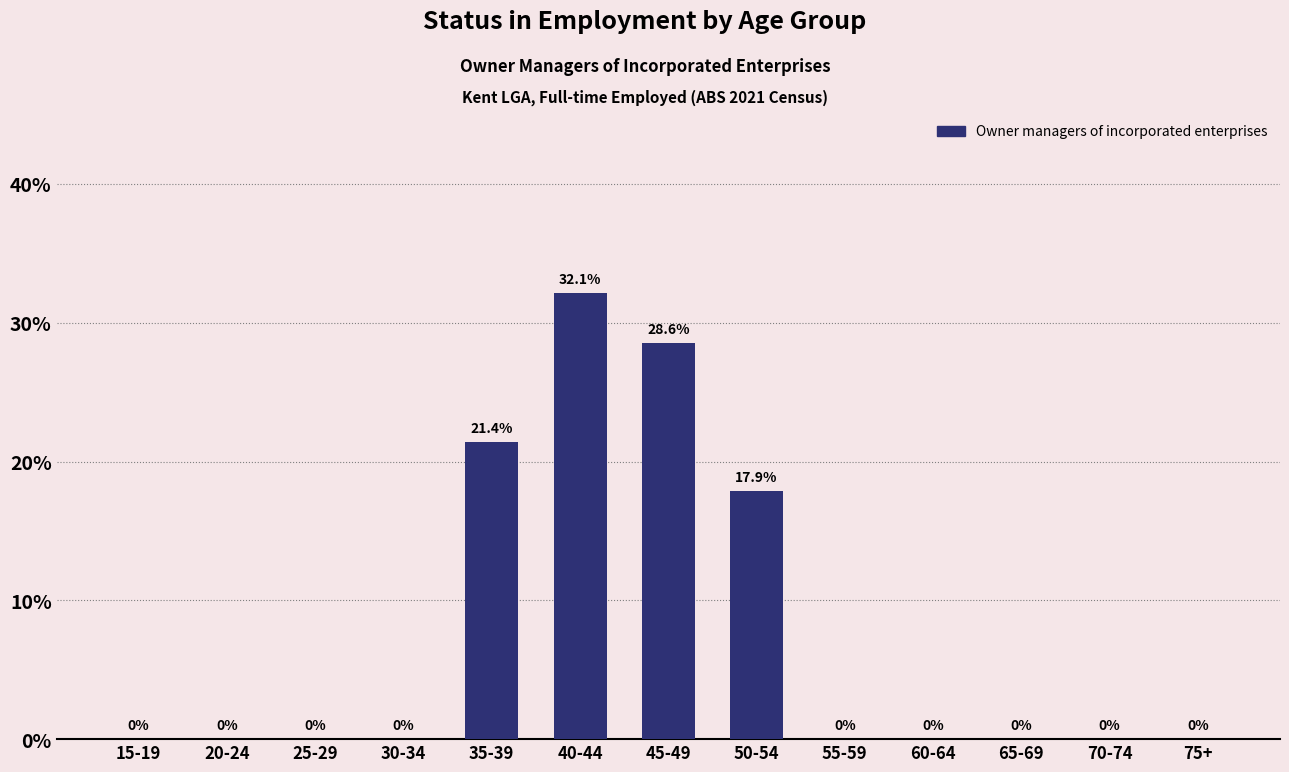

Reading left to right, what are all the values shown in this chart?

15-19=0.0	20-24=0.0	25-29=0.0	30-34=0.0	35-39=21.4	40-44=32.1	45-49=28.6	50-54=17.9	55-59=0.0	60-64=0.0	65-69=0.0	70-74=0.0	75+=0.0